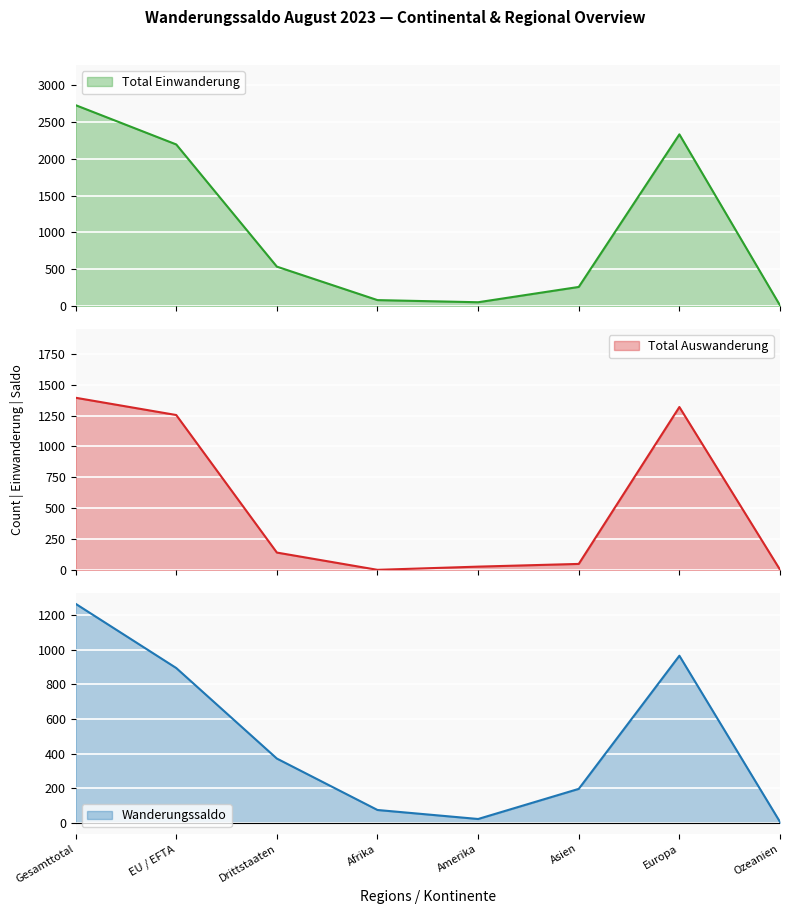

Where is the first local minimum for Total Einwanderung?

Amerika